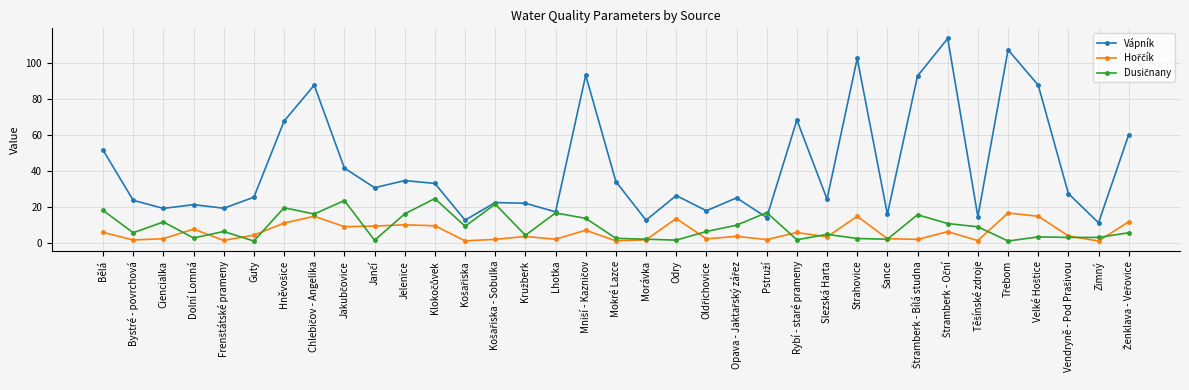

How many distinct data groups are displayed?

3